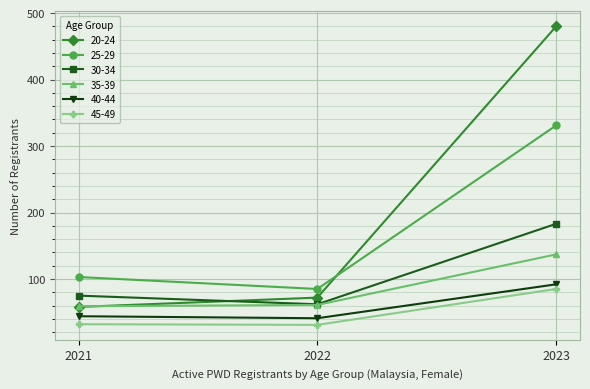

At how many categories does at least one series exceed 436?

1